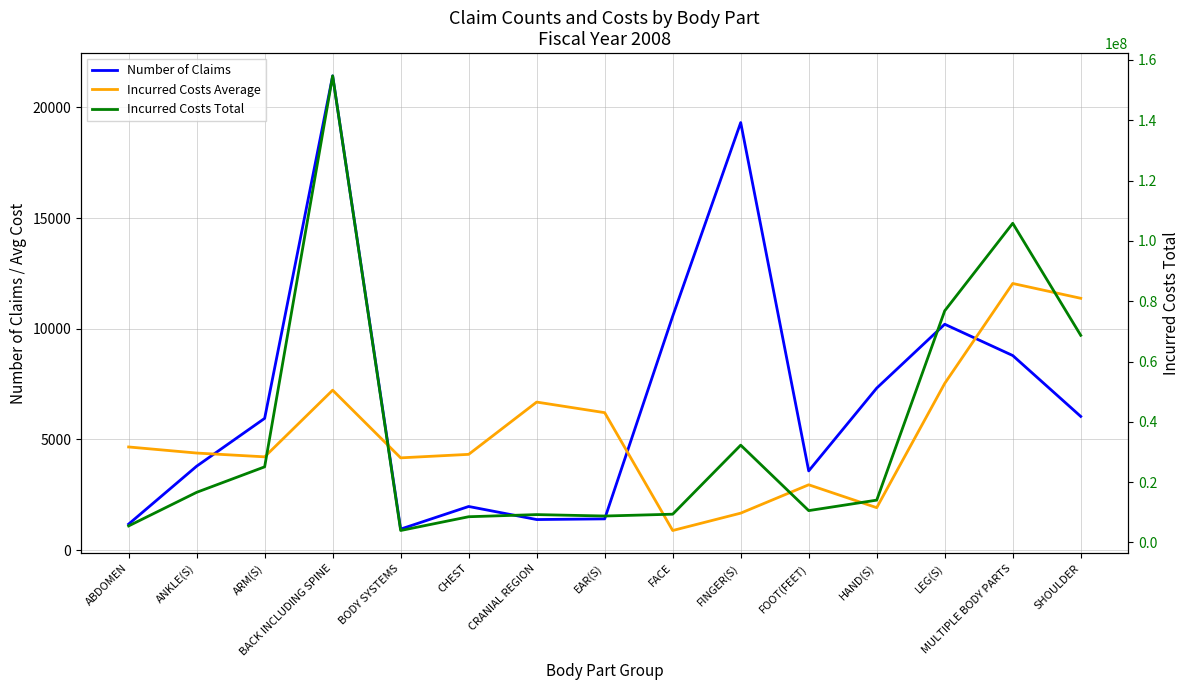

Does the chart display data point markers on the line(s)?

No